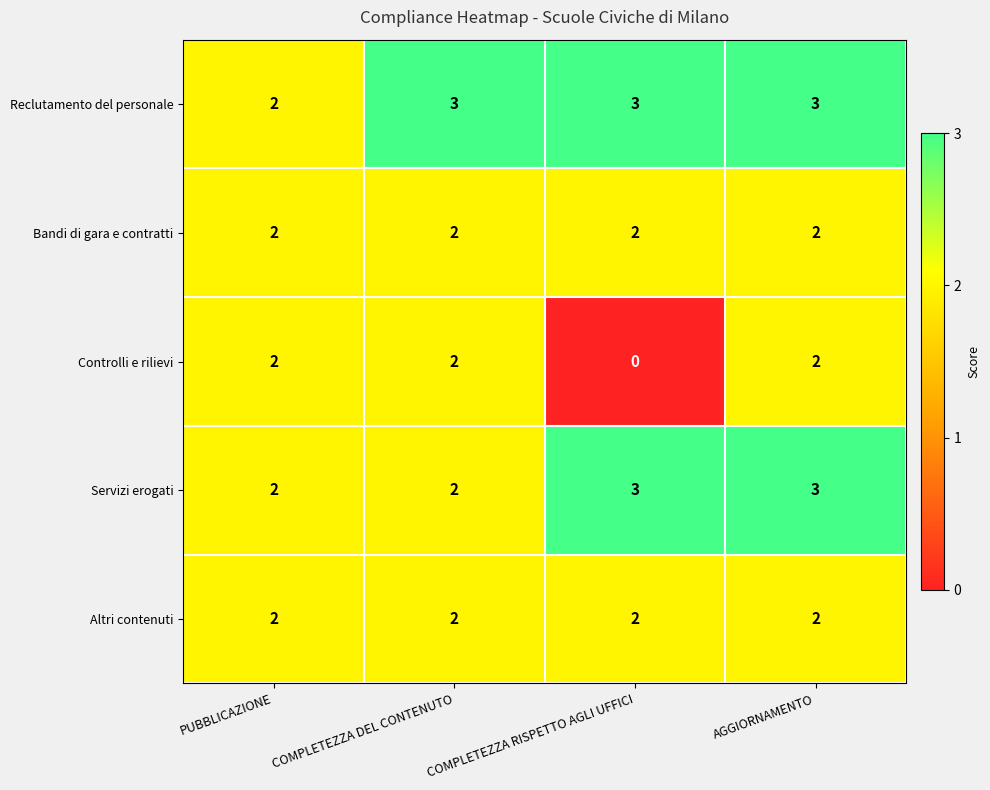

How many series are shown in this chart?

5